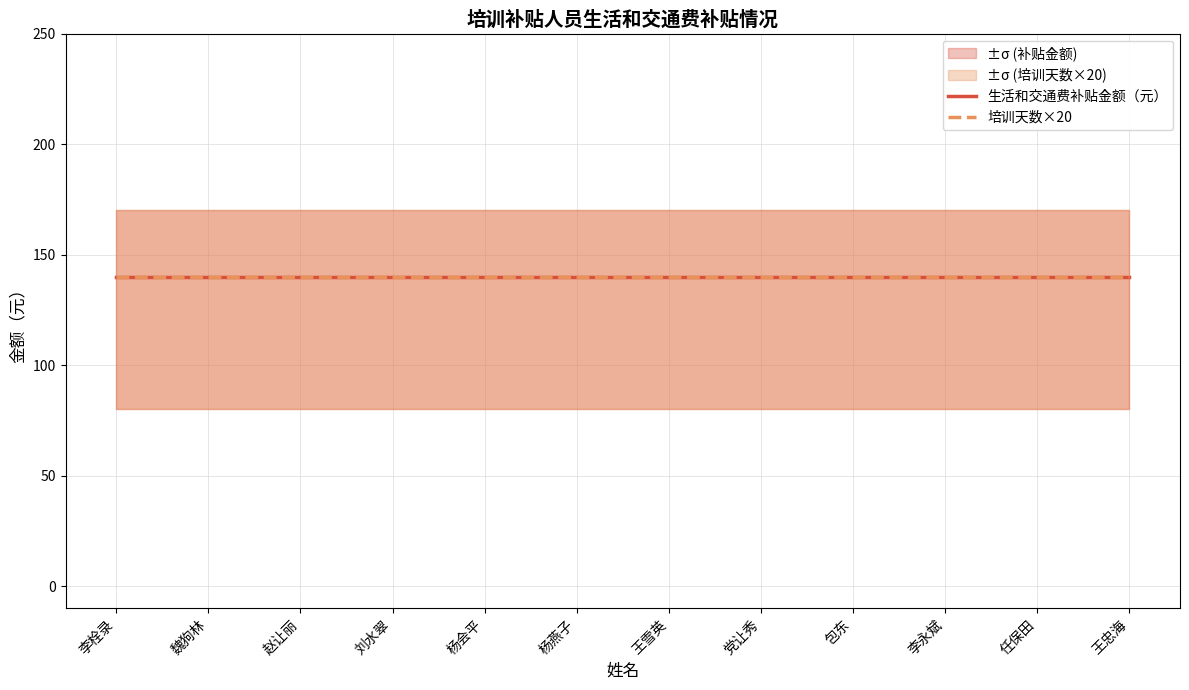

What is the greatest value displayed?

140